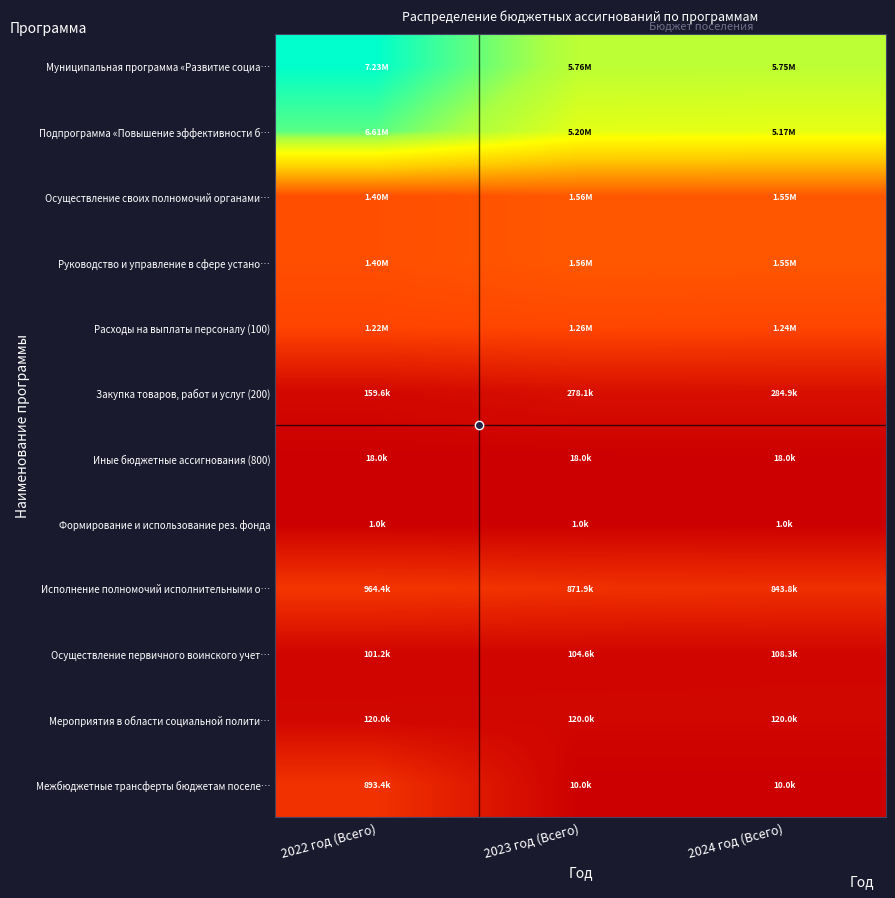

Rank the series by their maximum value, from lowest to highest.

Формирование и использование рез. фонда, Иные бюджетные ассигнования (800), Осуществление первичного воинского учет…, Мероприятия в области социальной полити…, Закупка товаров, работ и услуг (200), Межбюджетные трансферты бюджетам поселе…, Исполнение полномочий исполнительными о…, Расходы на выплаты персоналу (100), Осуществление своих полномочий органами…, Руководство и управление в сфере устано…, Подпрограмма «Повышение эффективности б…, Муниципальная программа «Развитие социа…